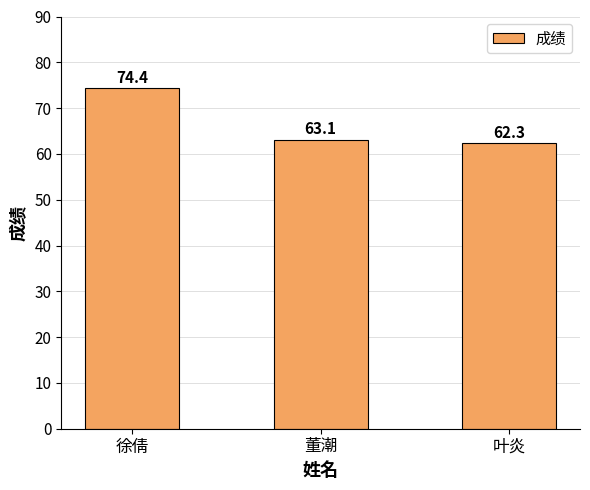

What is the value of the 3rd bar from the left?

62.3